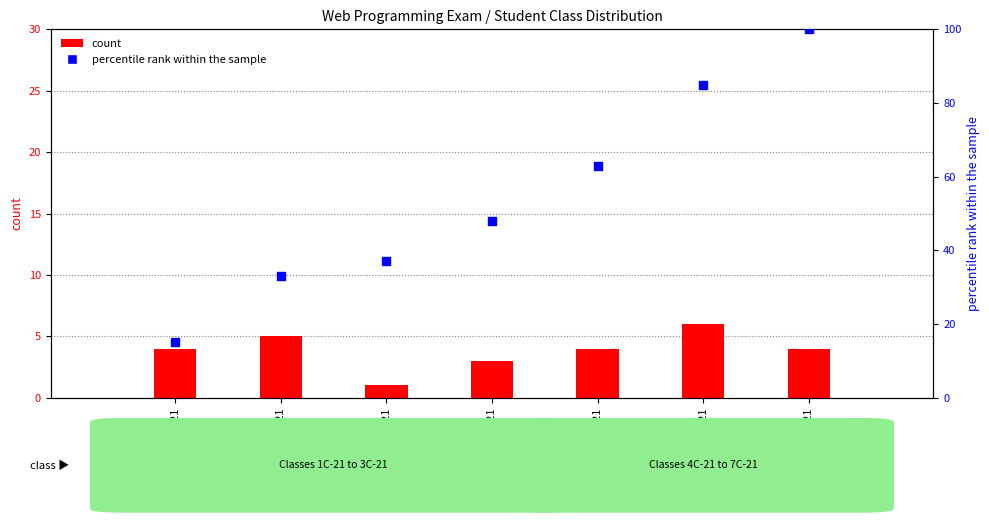

At which category is the sum across all series the highest?

7C-21